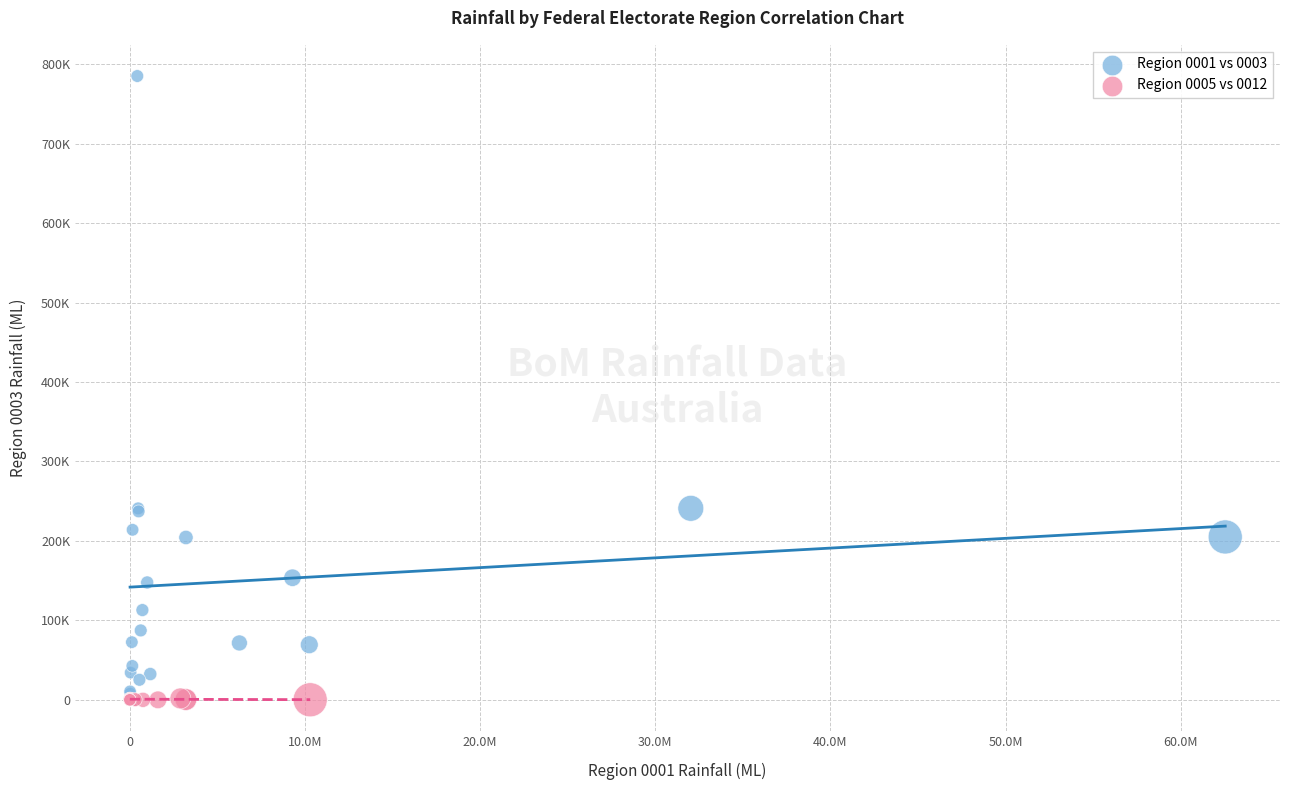

What are all the series names shown in the legend?

Region 0001 vs 0003, Region 0005 vs 0012